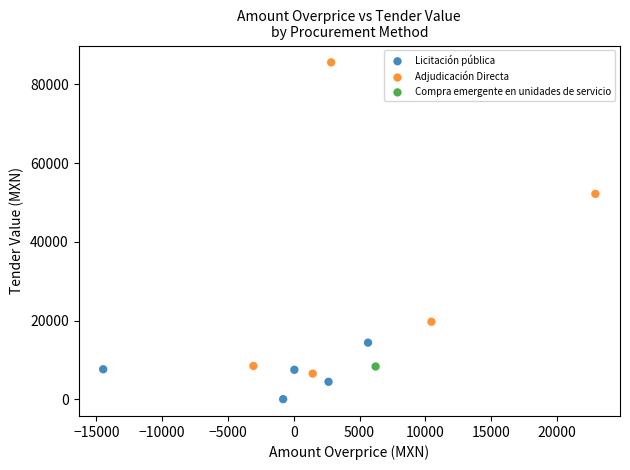

What are all the series names shown in the legend?

Licitación pública, Adjudicación Directa, Compra emergente en unidades de servicio